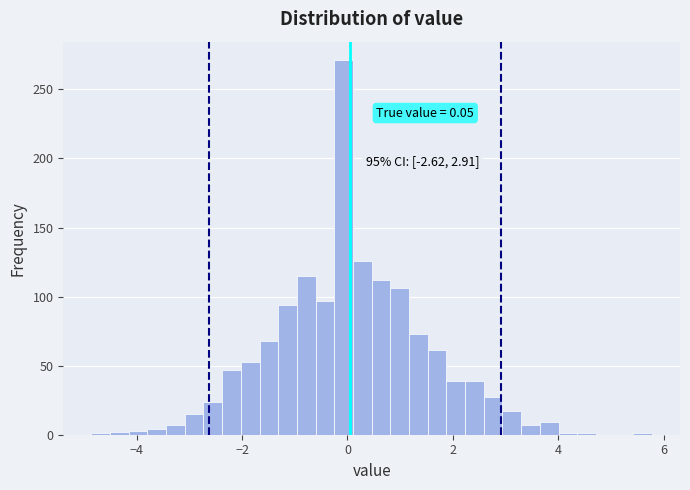

Around what value on the x-axis is the tallest bar? Give the approximate position of its centre, as read against the axis.

0.0